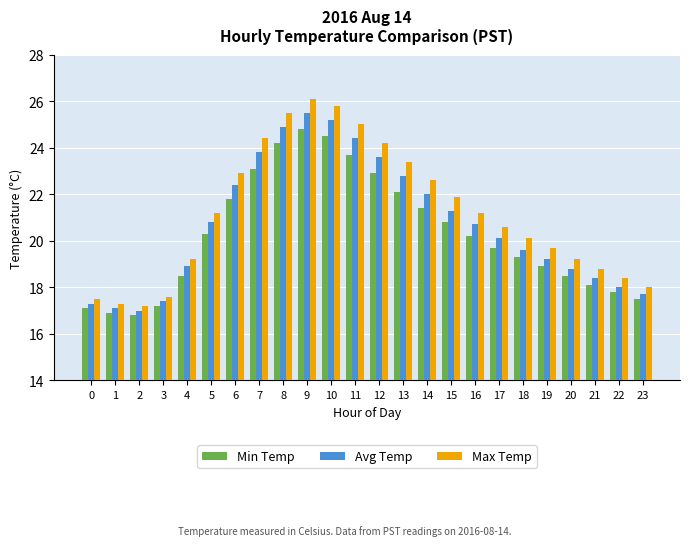

Reading right to left, extract all data points from this chart.

Min Temp: 17.5	17.8	18.1	18.5	18.9	19.3	19.7	20.2	20.8	21.4	22.1	22.9	23.7	24.5	24.8	24.2	23.1	21.8	20.3	18.5	17.2	16.8	16.9	17.1
Avg Temp: 17.7	18.0	18.4	18.8	19.2	19.6	20.1	20.7	21.3	22.0	22.8	23.6	24.4	25.2	25.5	24.9	23.8	22.4	20.8	18.9	17.4	17.0	17.1	17.3
Max Temp: 18.0	18.4	18.8	19.2	19.7	20.1	20.6	21.2	21.9	22.6	23.4	24.2	25.0	25.8	26.1	25.5	24.4	22.9	21.2	19.2	17.6	17.2	17.3	17.5